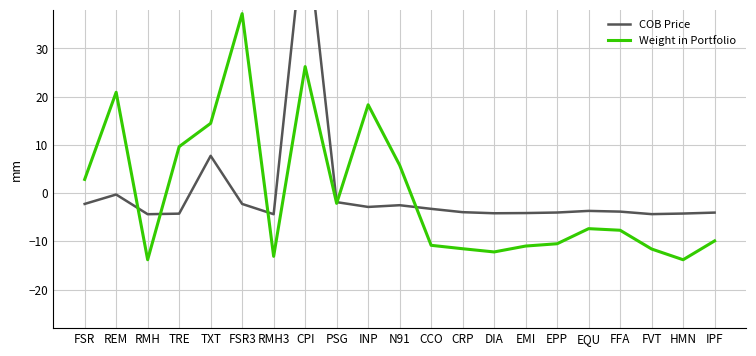

Rank the series at FSR from highest to lowest value.

Weight in Portfolio, COB Price